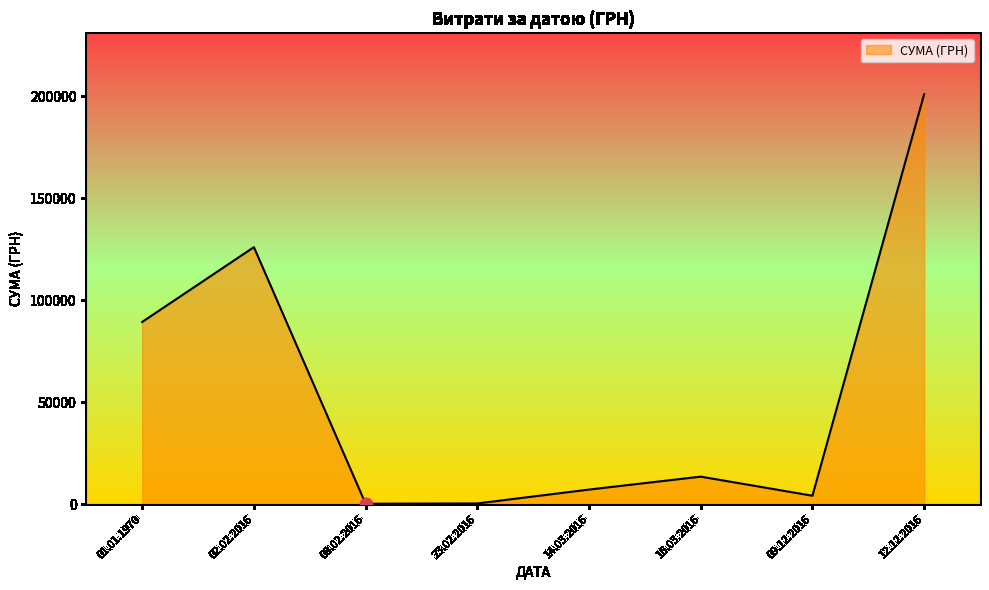

Which category has the highest value across all series?

12.12.2016